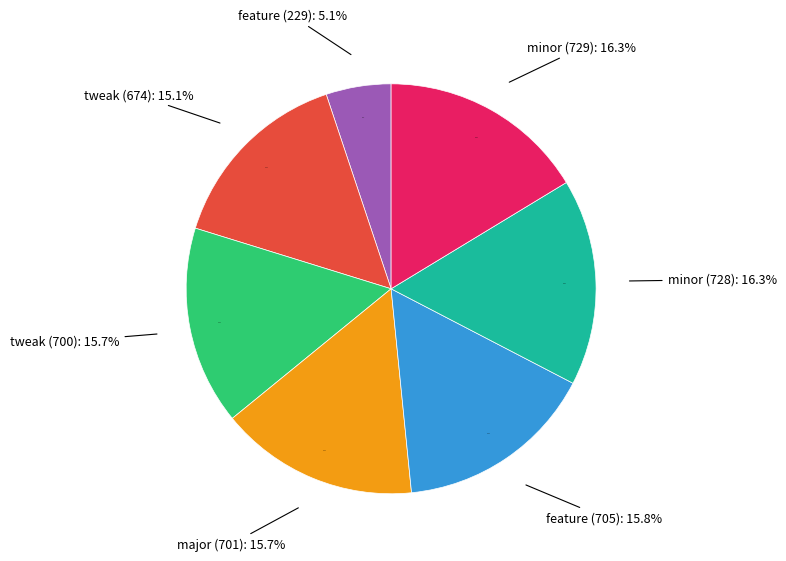

Is there any slice that represents more than half of the pie?

No